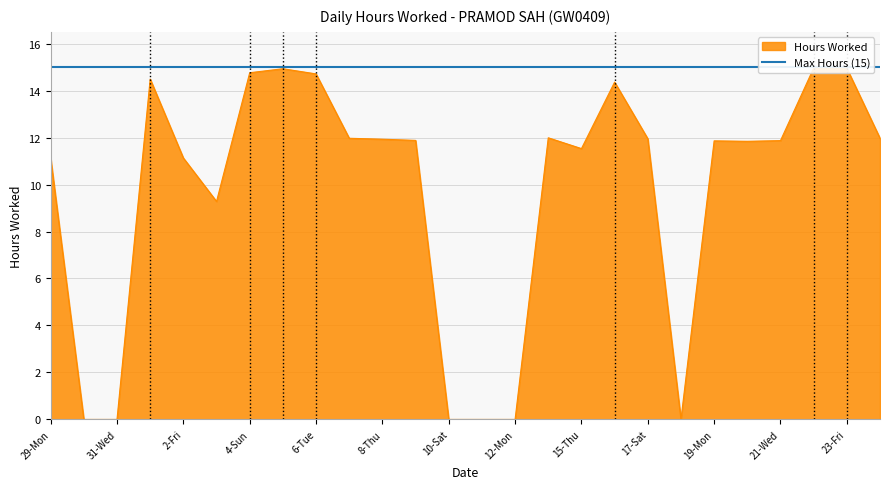

What is the greatest value displayed?

15.0